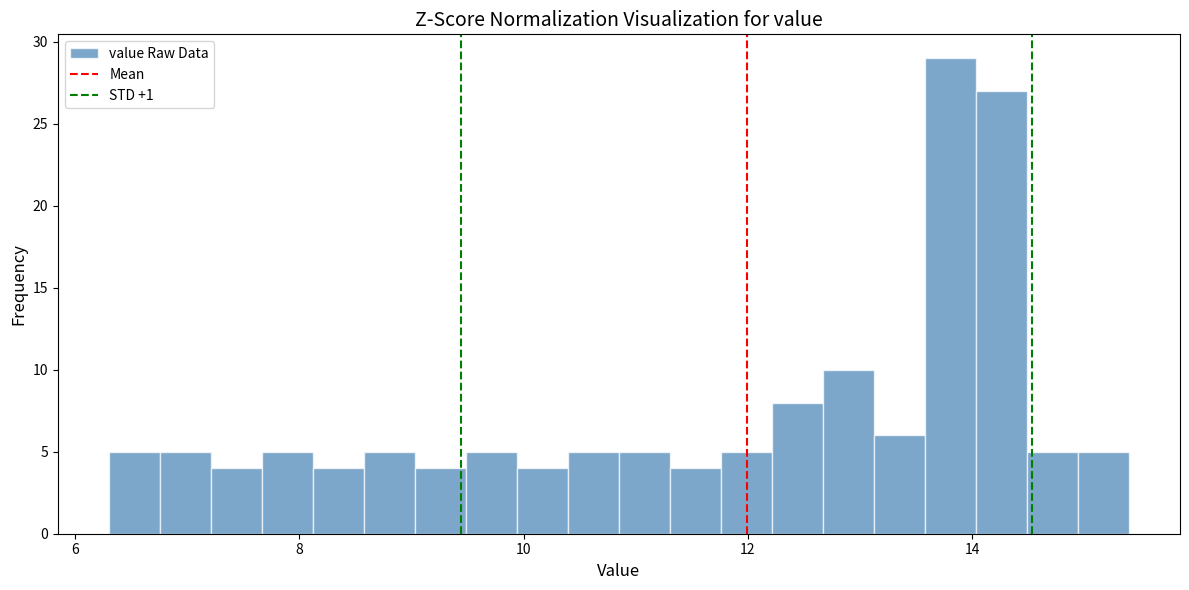

Around what value on the x-axis is the tallest bar? Give the approximate position of its centre, as read against the axis.

13.8